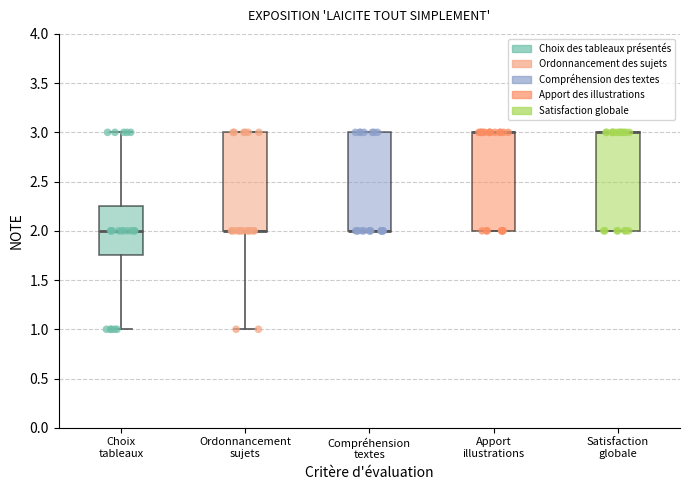

Reading left to right, transcribe this box plot: for each box, give where its median line is, the range the box spans, and where its two whiskers end, as read against the y-axis. The values are not printed on the chart, so give them approximately, as read against the axis.

Choix tableaux: median 2.00, box 1.75 to 2.25, whiskers 1.00 to 3.00
Ordonnancement sujets: median 2.00 (drawn on the box's lower edge), box 2.00 to 3.00, whiskers 1.00 to 3.00
Compréhension textes: median 2.00 (drawn on the box's lower edge), box 2.00 to 3.00, whiskers 2.00 to 3.00
Apport illustrations: median 3.00 (drawn on the box's upper edge), box 2.00 to 3.00, whiskers 2.00 to 3.00
Satisfaction globale: median 3.00 (drawn on the box's upper edge), box 2.00 to 3.00, whiskers 2.00 to 3.00